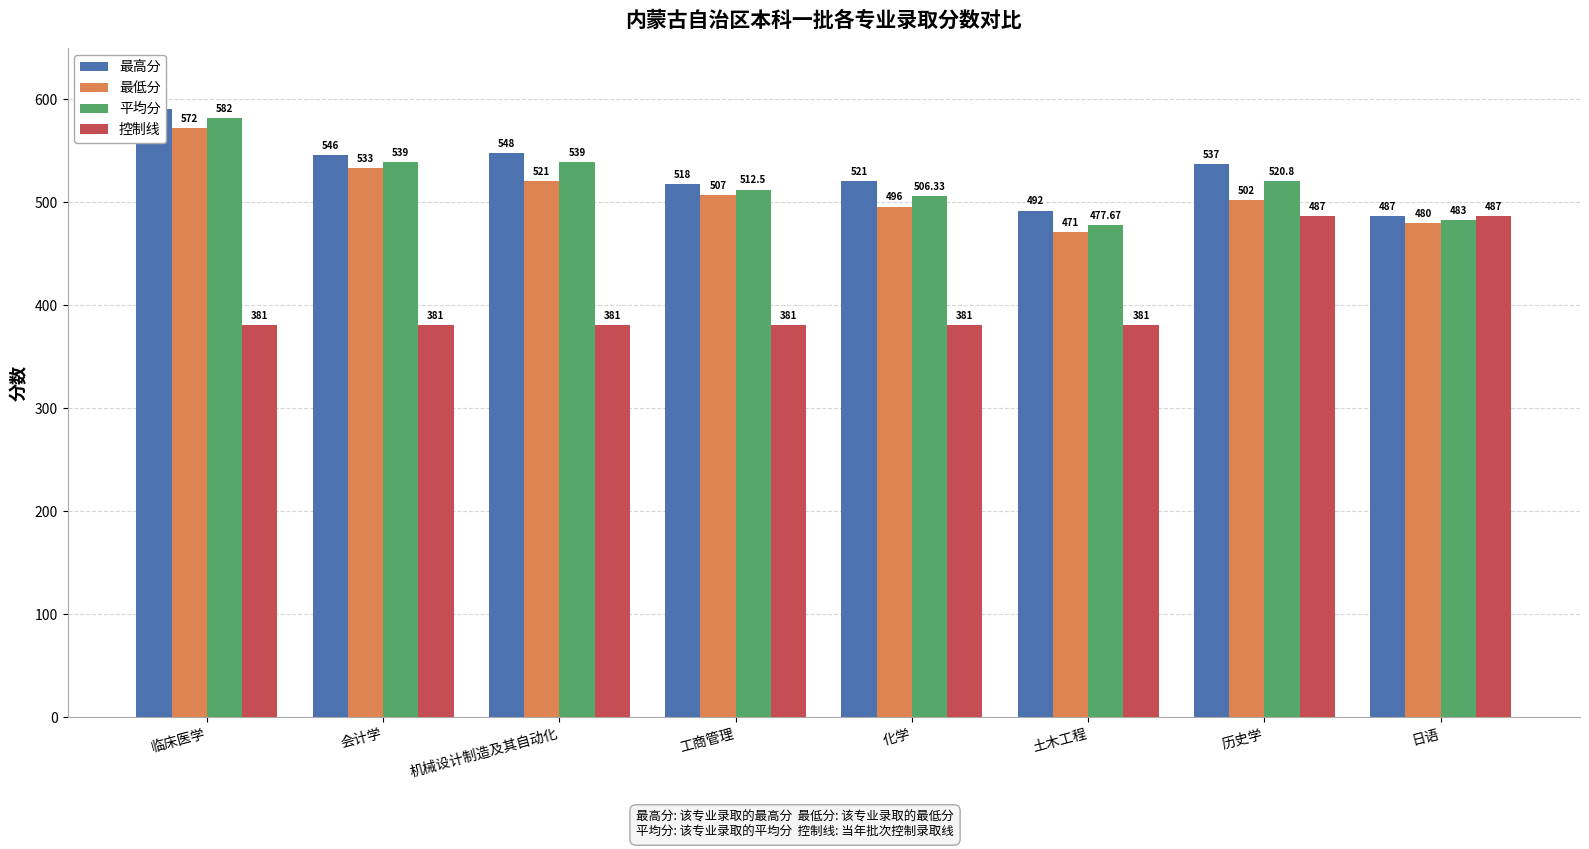

Which category has the lowest value across all series?

临床医学